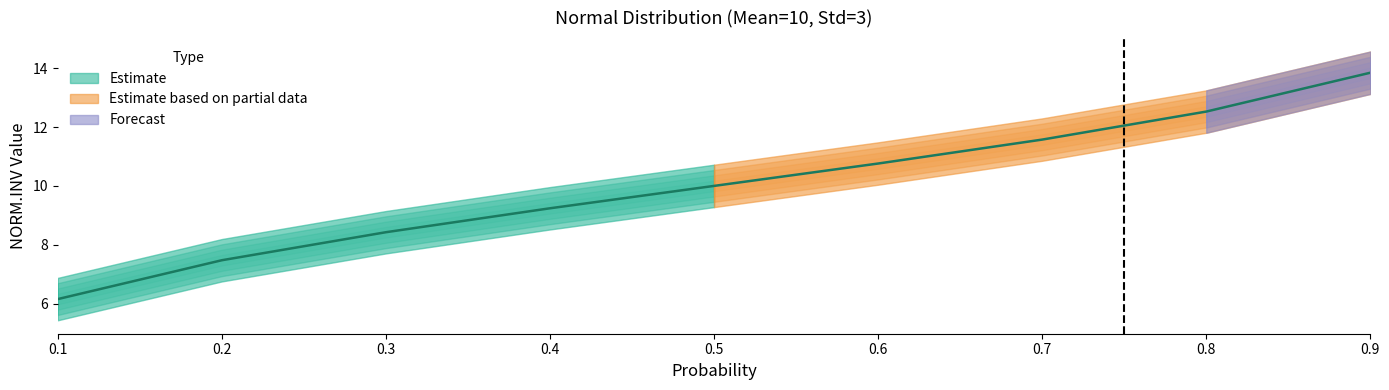

What is the ratio of the value at 0.5 to the value at 0.3?

1.2